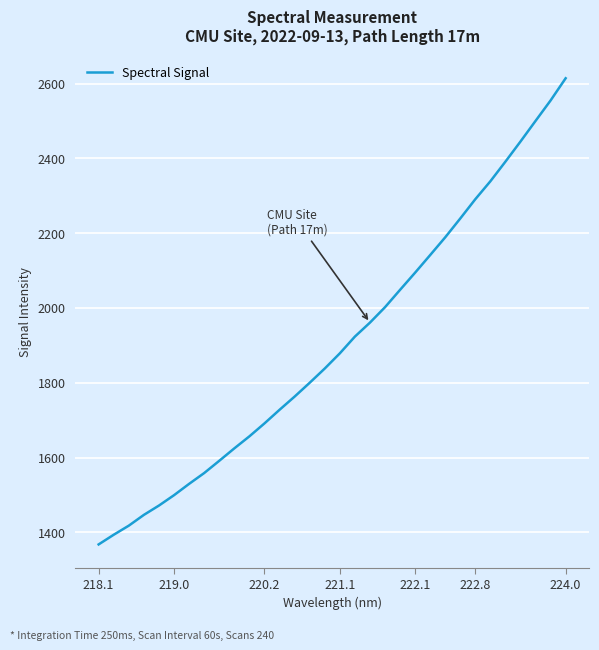

What is the difference between the maximum and minimum values?

1246.6